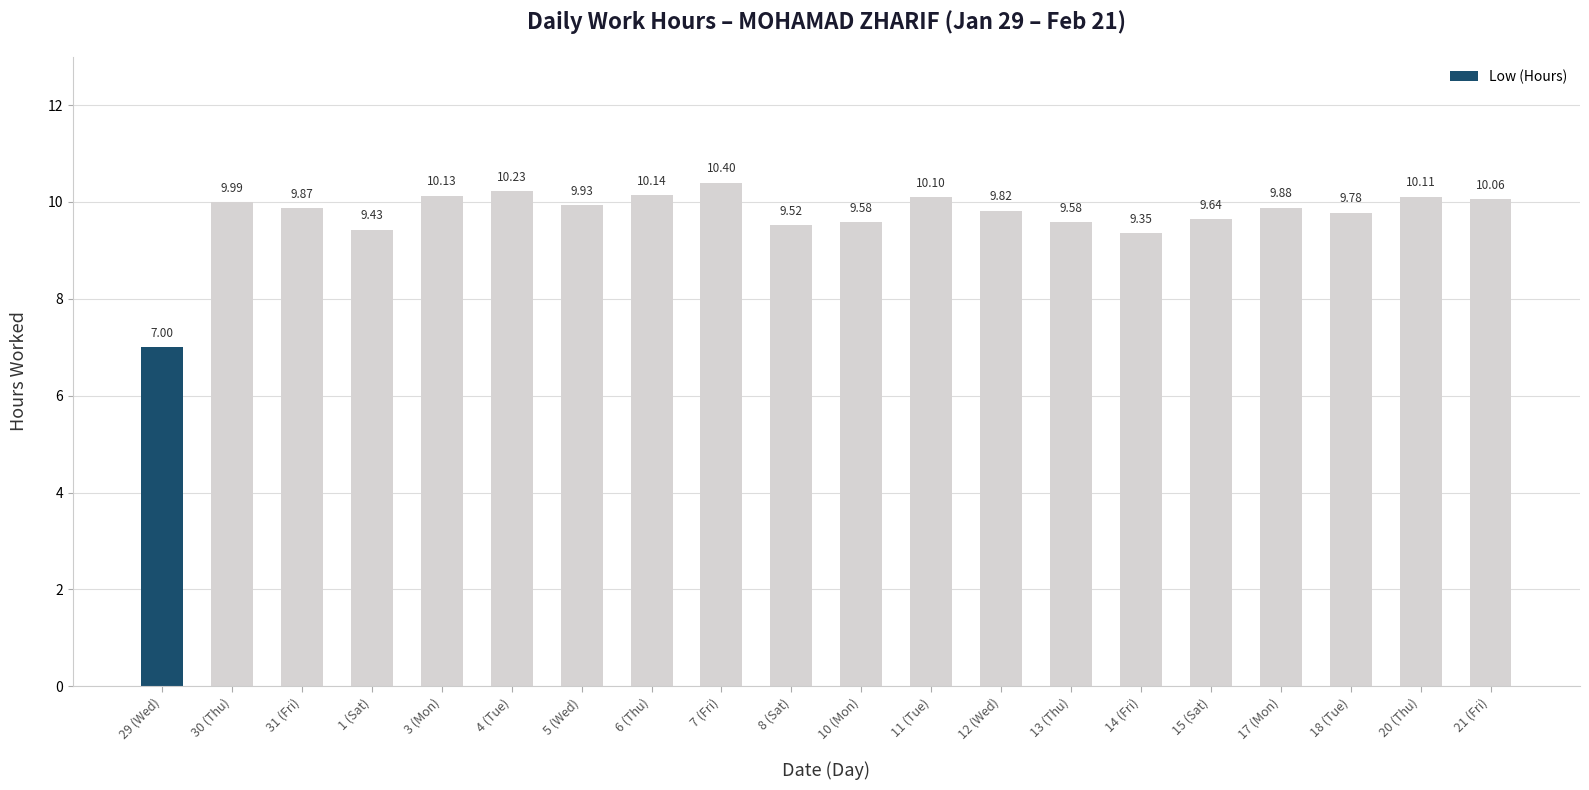

What is the ratio of the value at 7 (Fri) to the value at 6 (Thu)?

1.0